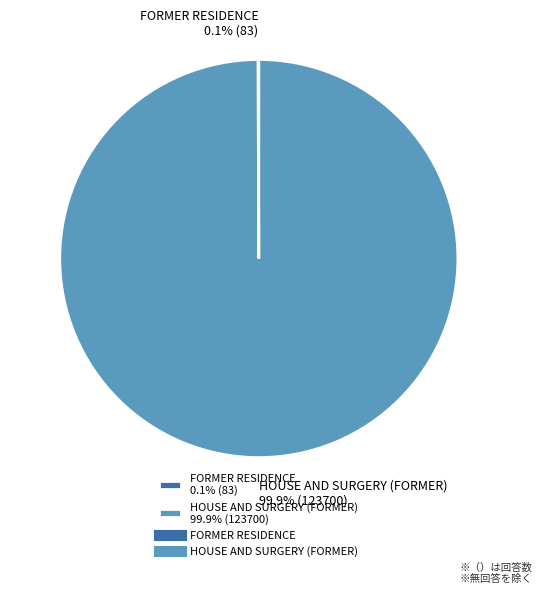

Is there a majority slice in this chart?

Yes